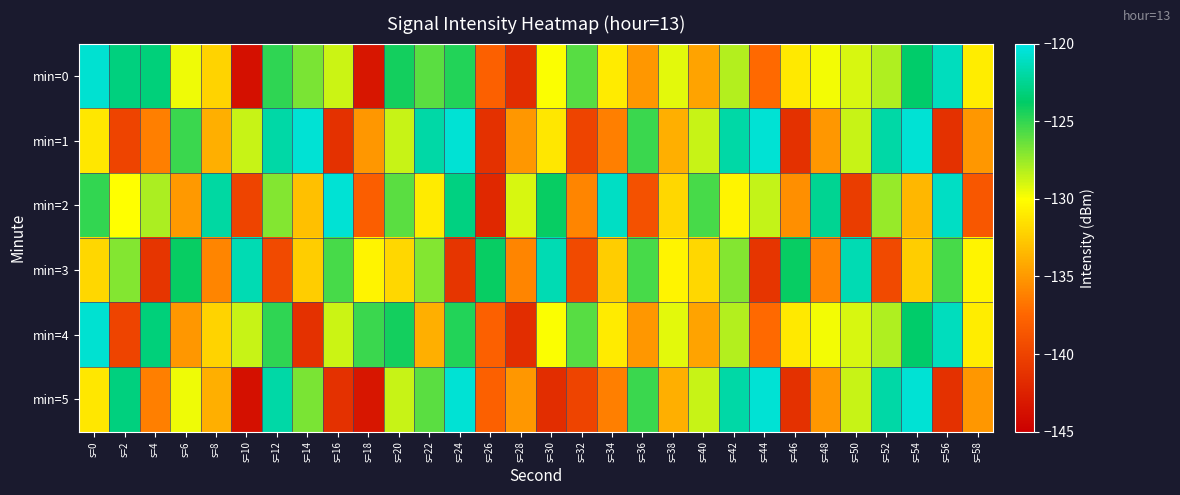

Which series has the largest total across all categories?

min=0